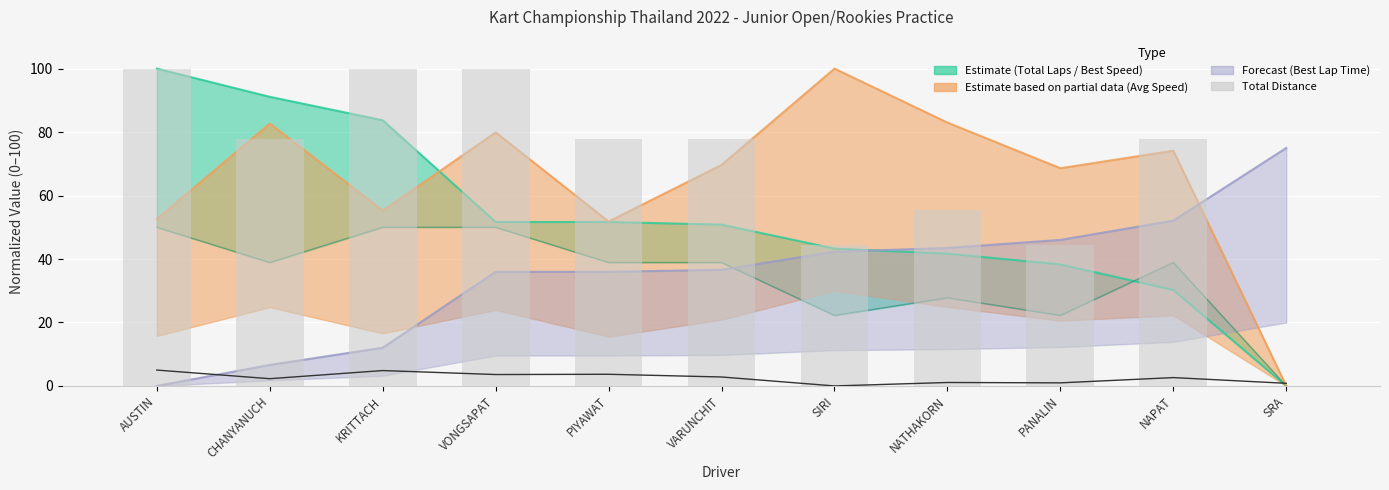

What is the difference between the values at SRA and NAPAT?

77.8